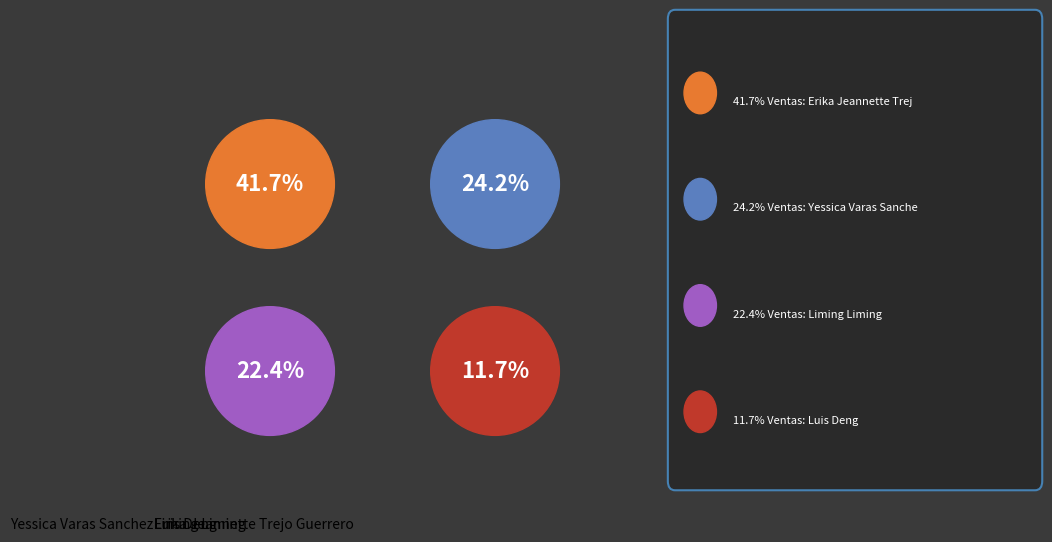

How many segments does this pie chart have?

4